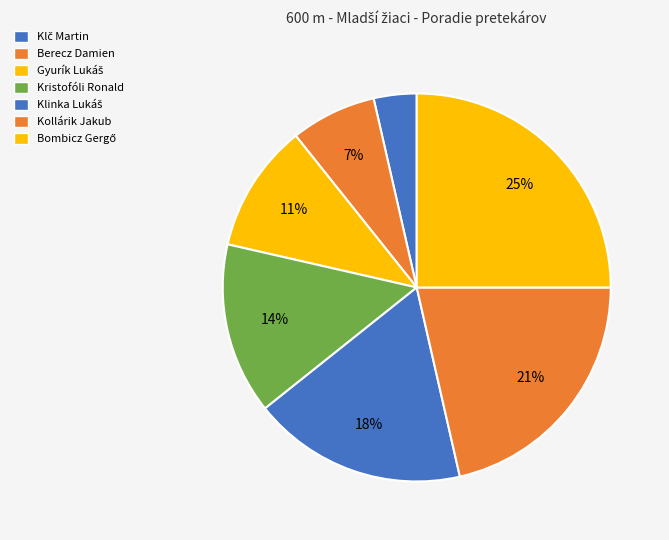

True or false: Klinka Lukáš accounts for 18% of the total.

True